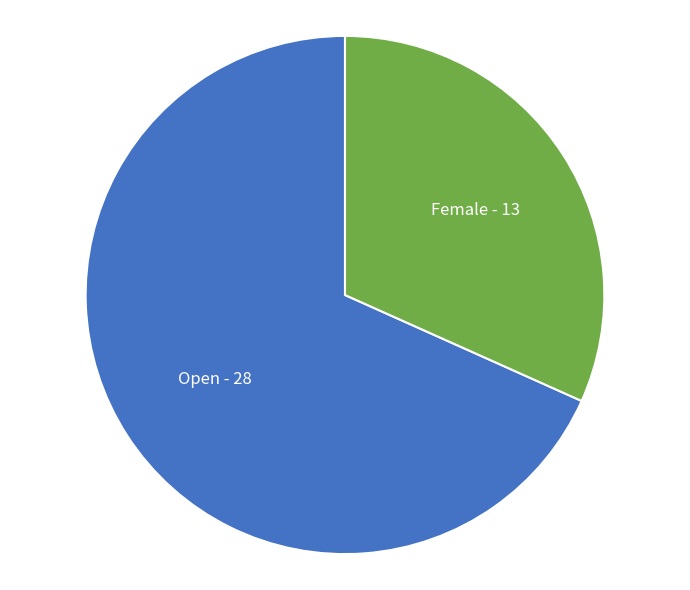

Does any single category account for the majority?

Yes